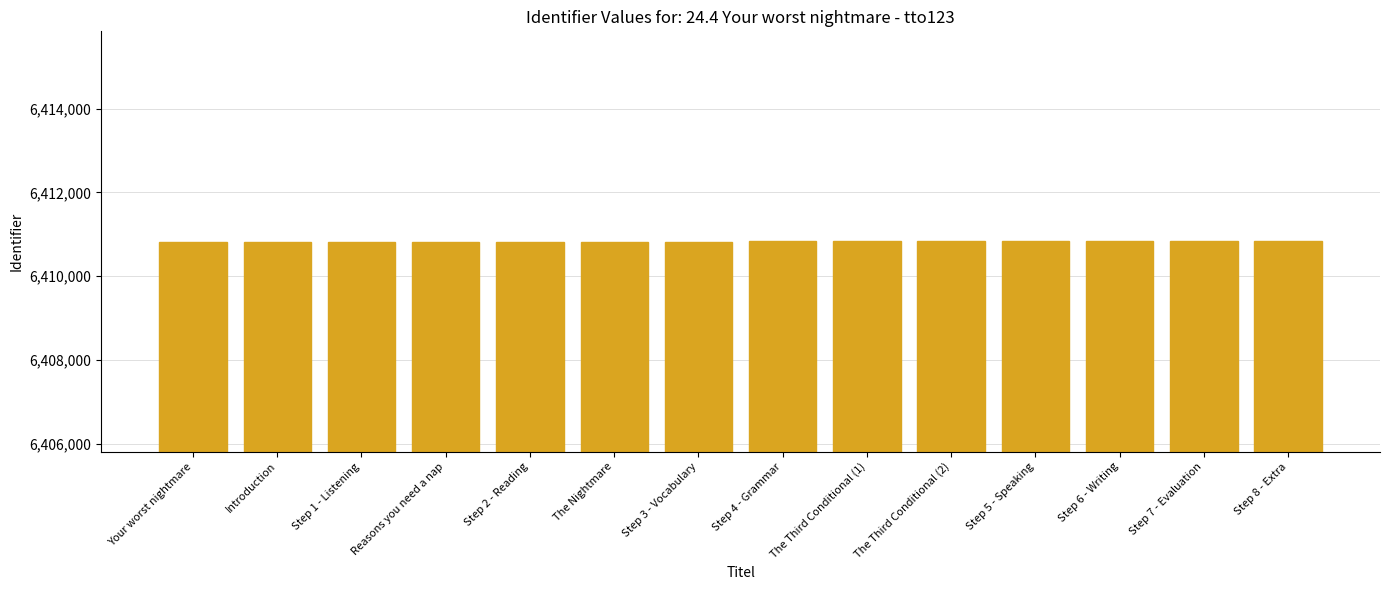

True or false: the data shows 6410838 at Step 6 - Writing.

True